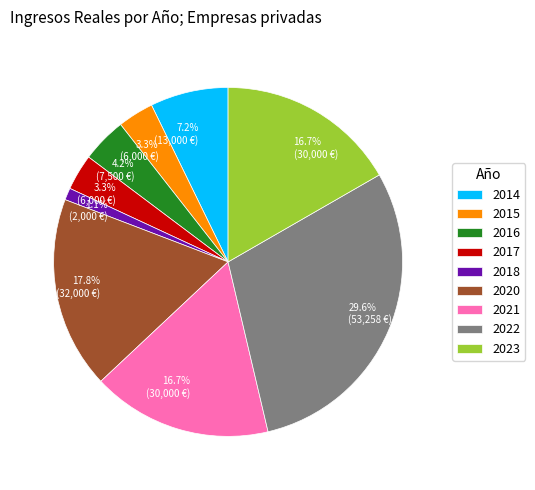

Is the sum of 2017 and 2014 greater than half?

No